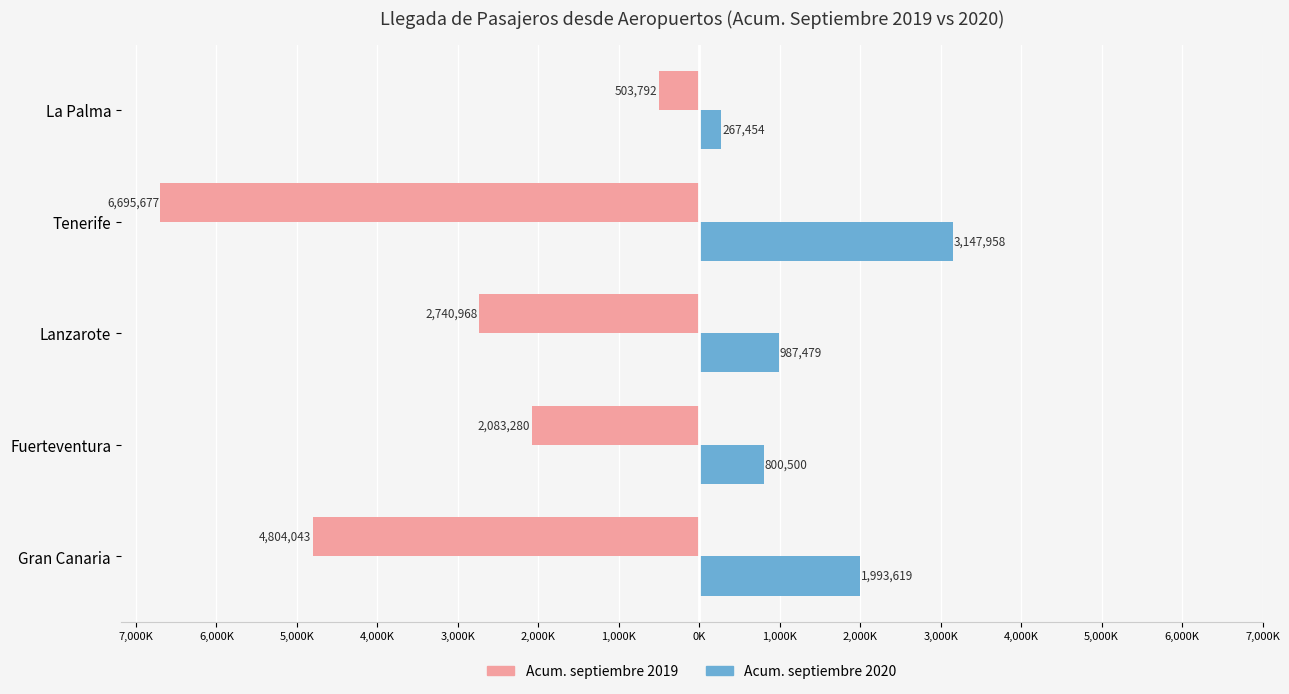

What are all the series names shown in the legend?

Acum. septiembre 2019, Acum. septiembre 2020